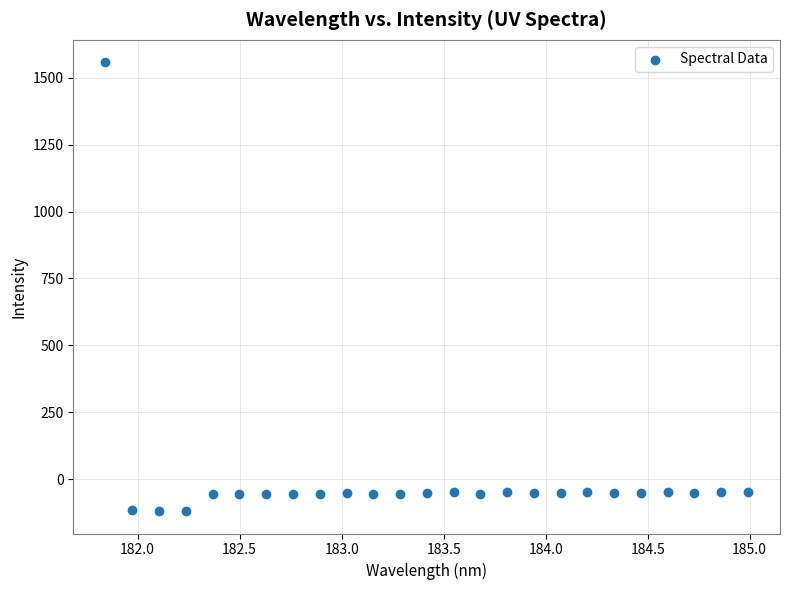

What is the range of Y values (max minus min)?

1676.5